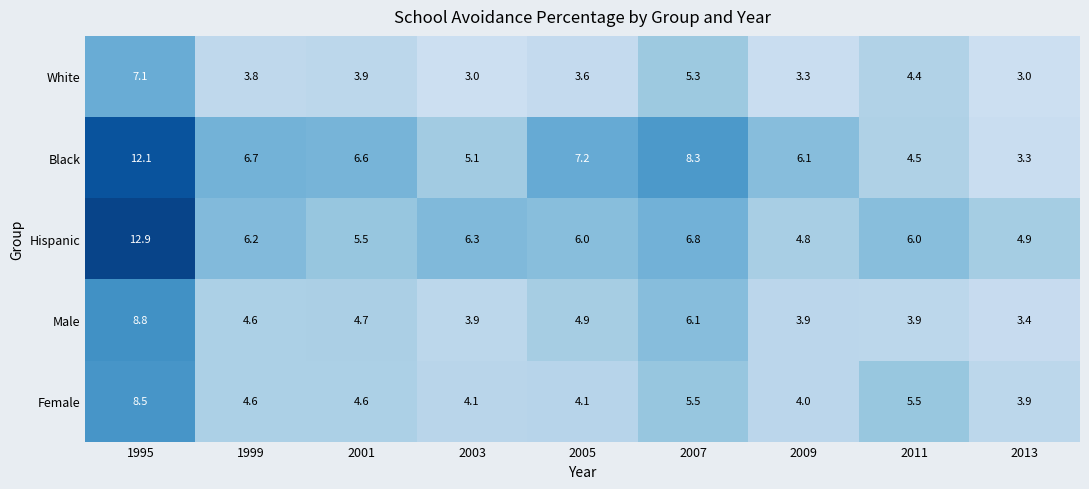

What is the greatest value displayed?

12.9